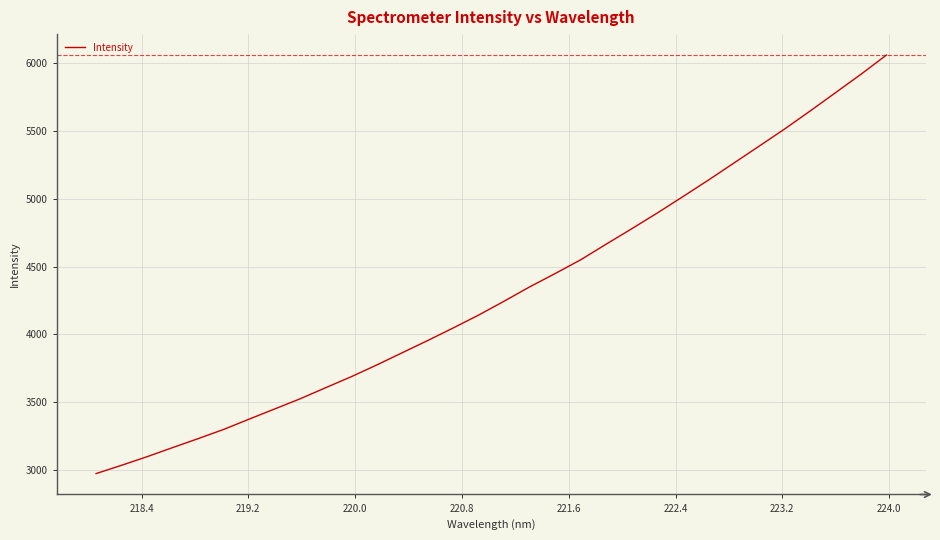

What is the greatest value displayed?

6062.4